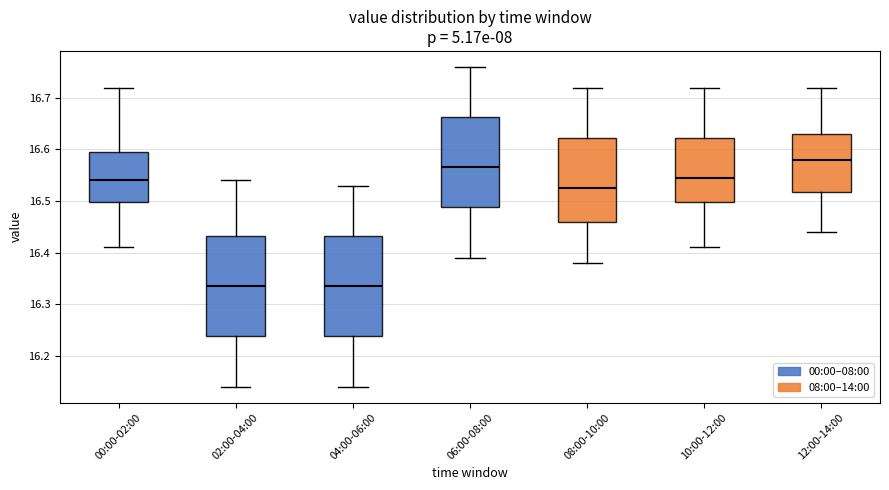

Reading left to right, read every box against the y-axis: the position of its median line, the range the box covers, and the ends of its whiskers. The values are not printed on the chart, so give them approximately, as read against the axis.

00:00-02:00: median 16.54, box 16.50 to 16.60, whiskers 16.41 to 16.72
02:00-04:00: median 16.34, box 16.24 to 16.43, whiskers 16.14 to 16.54
04:00-06:00: median 16.34, box 16.24 to 16.43, whiskers 16.14 to 16.53
06:00-08:00: median 16.57, box 16.49 to 16.66, whiskers 16.39 to 16.76
08:00-10:00: median 16.53, box 16.46 to 16.62, whiskers 16.38 to 16.72
10:00-12:00: median 16.55, box 16.50 to 16.62, whiskers 16.41 to 16.72
12:00-14:00: median 16.58, box 16.52 to 16.63, whiskers 16.44 to 16.72